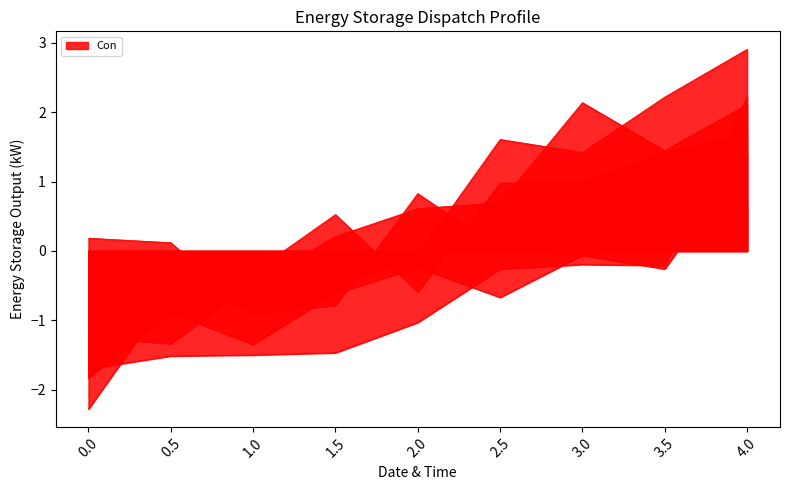

Which series has the largest total across all categories?

col_4